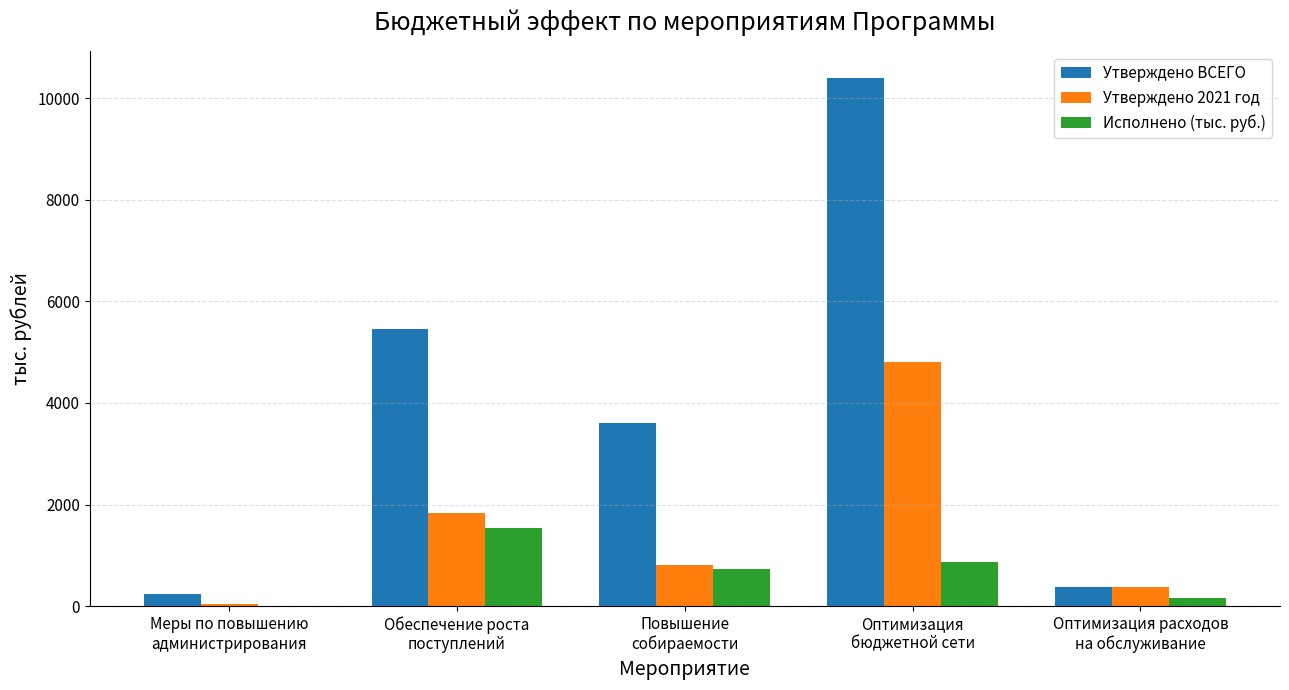

What is the maximum value shown in the chart?

10400.0